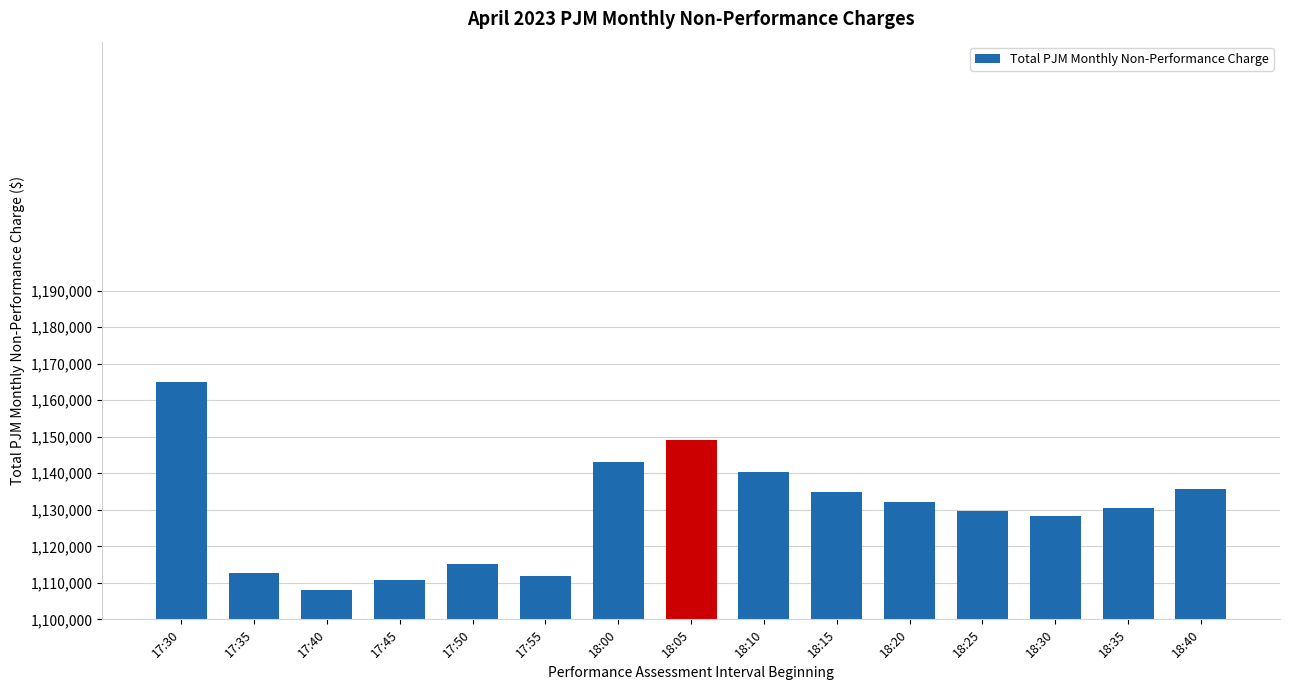

What is the difference between the maximum and minimum values?

56854.2